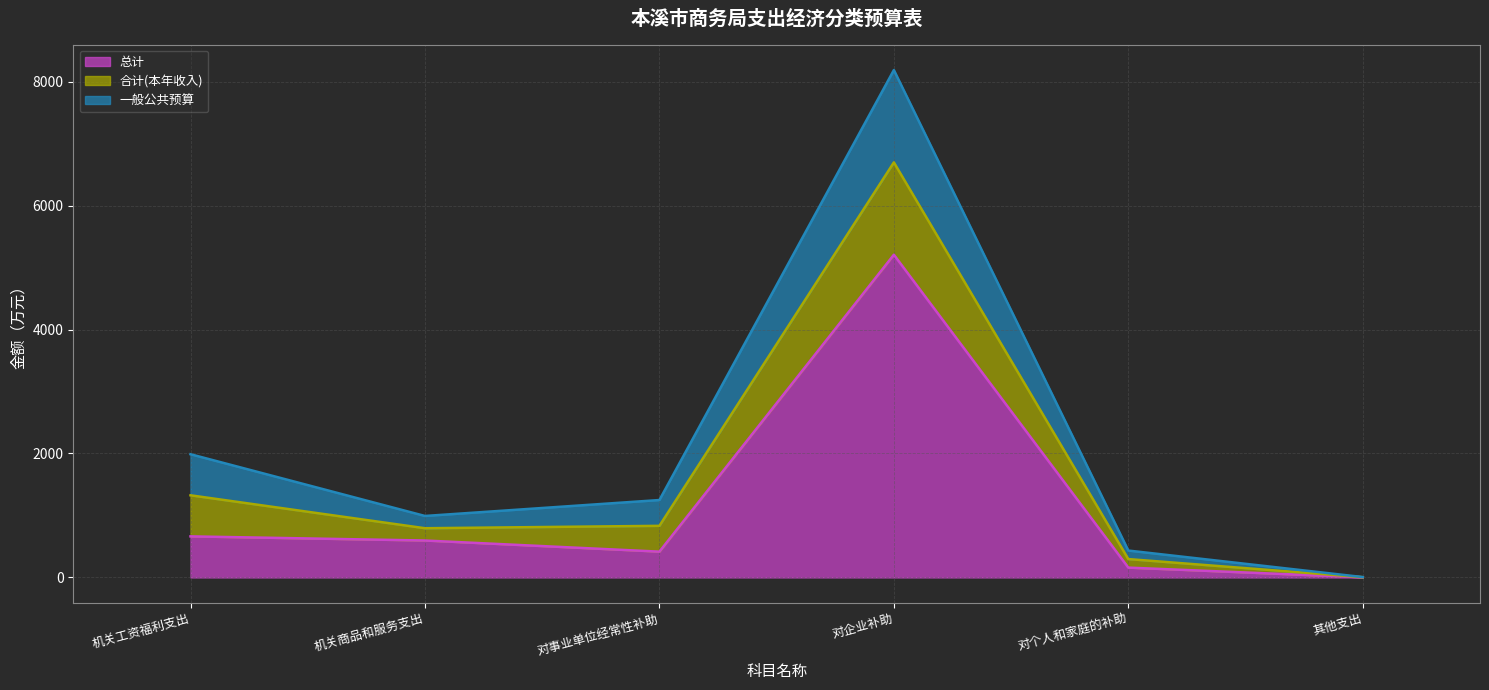

True or false: 合计(本年收入) 折线 and 总计 折线 intersect in this chart.

False